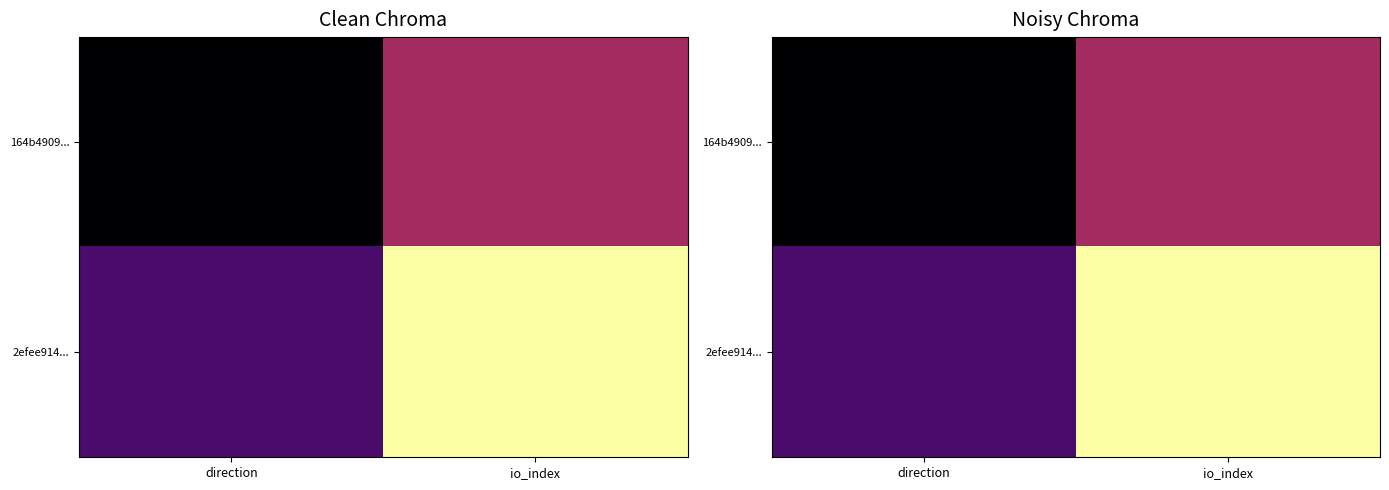

At which category does the chart reach its minimum across all series?

direction